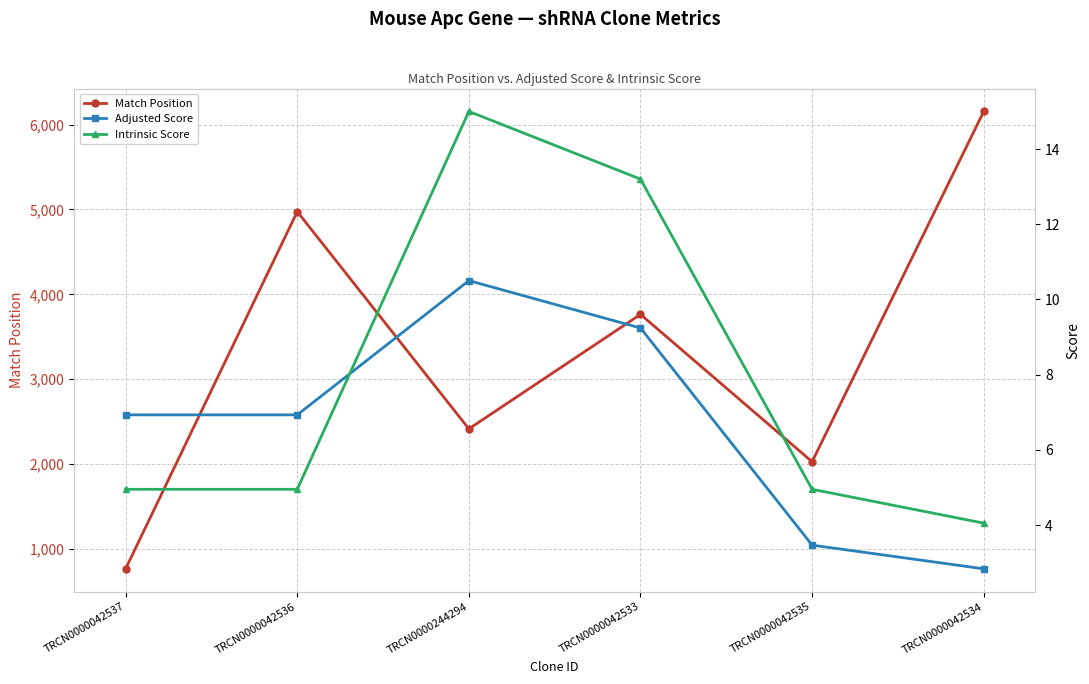

What is the difference between the second highest and second lowest values in the Intrinsic Score series?

8.2